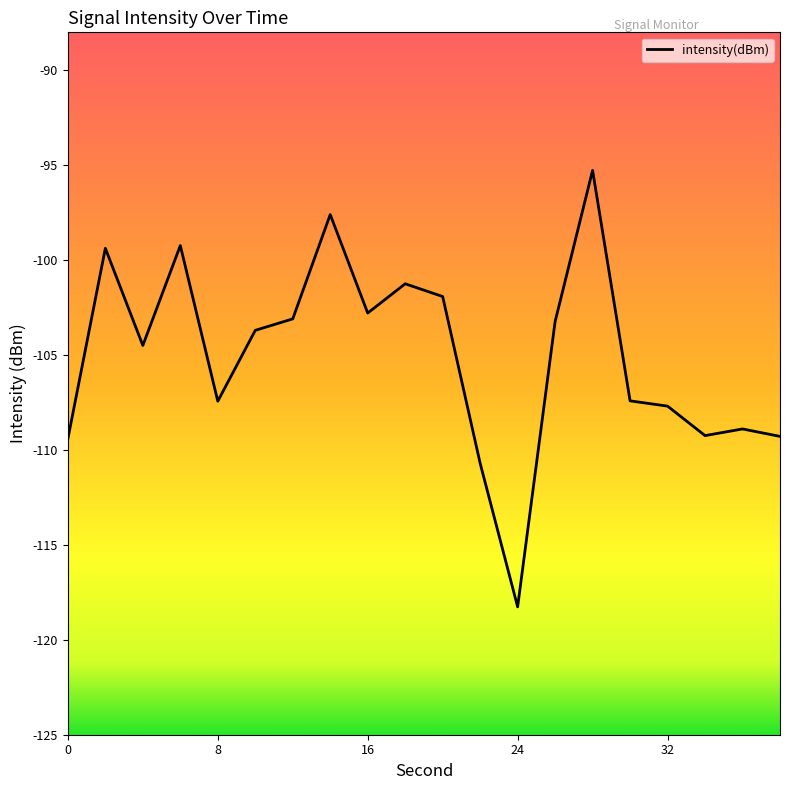

What is the minimum value shown in the chart?

-118.3